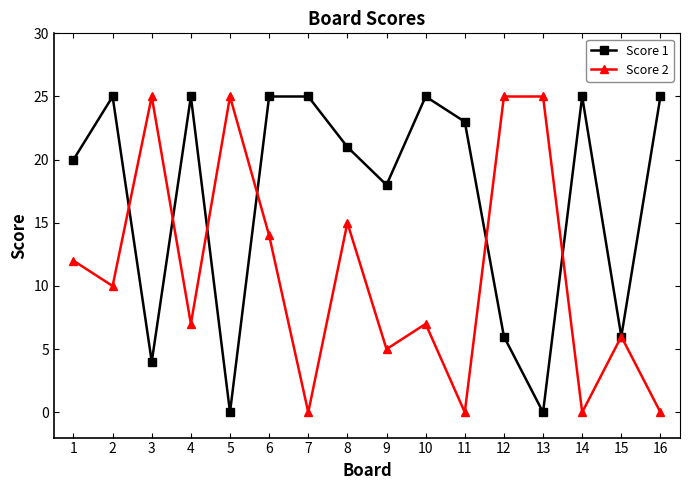

List the series in order of their overall mean, lowest first.

Score 2, Score 1